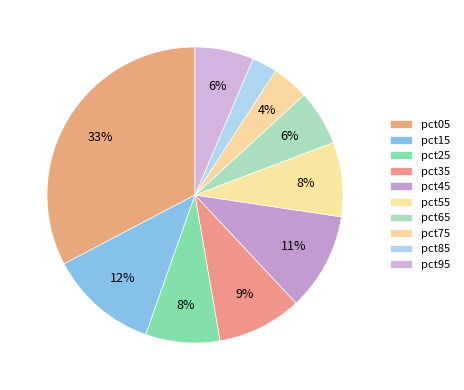

Is it true that pct85 is 3% of the pie?

True